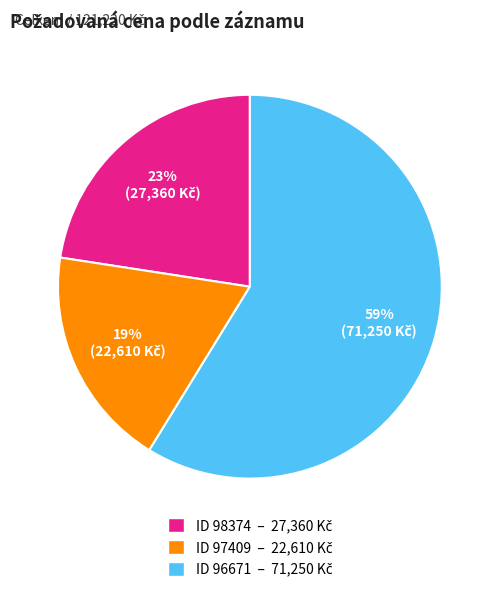

To the nearest percent, what is the average slice percentage?

33%